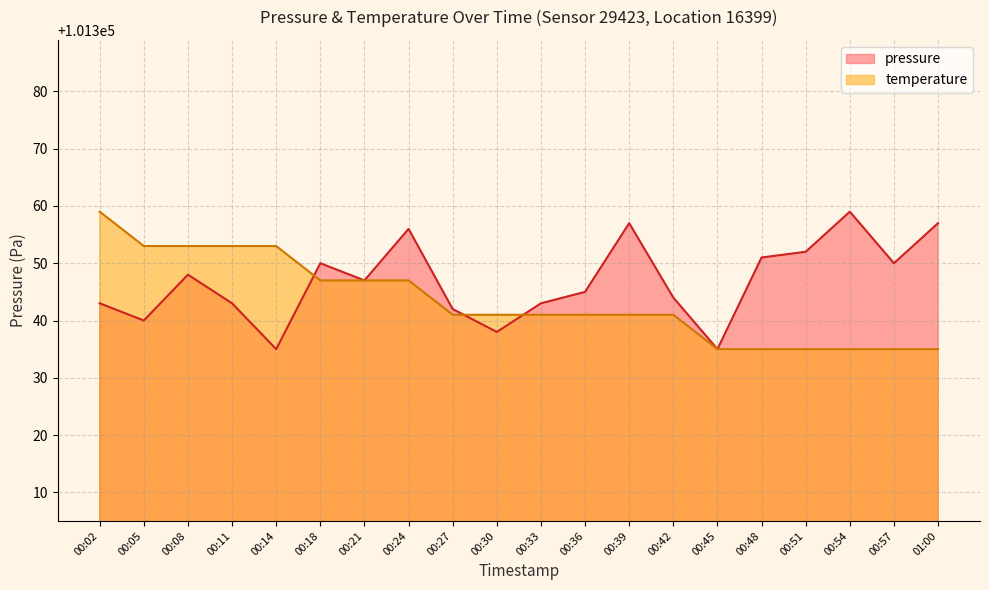

The value of temperature at 00:11 is 101353. True or false?

True